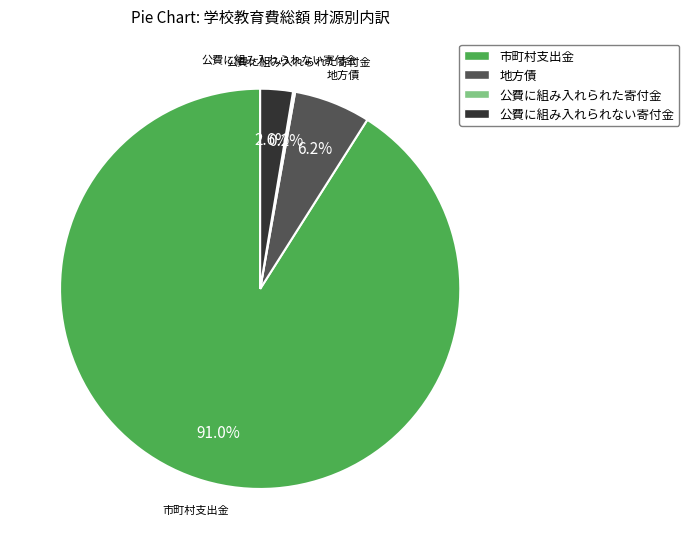

To the nearest percent, what percentage of the pie is 公費に組み入れられない寄付金?

3%